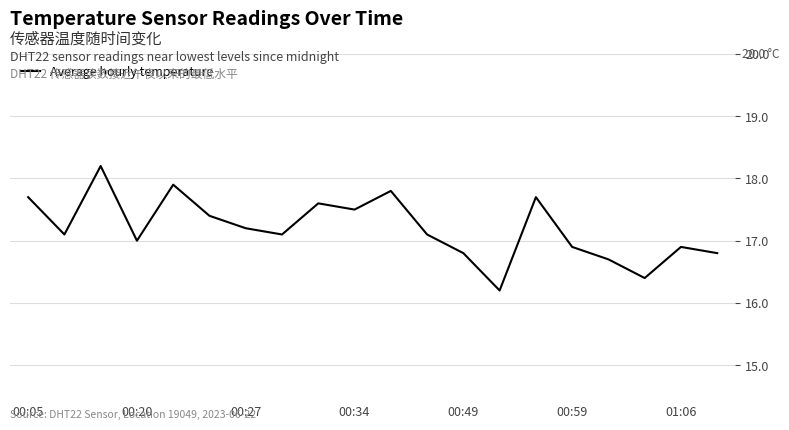

What is the greatest value displayed?

18.2